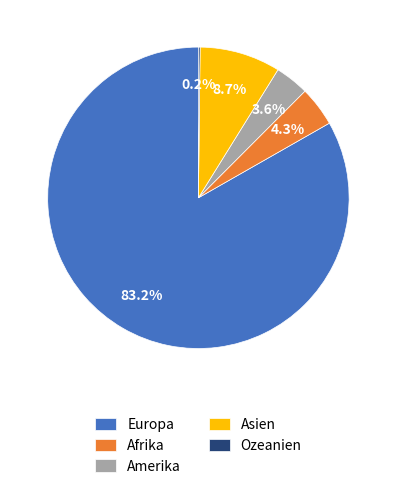

What is the largest slice in the pie chart?

Europa